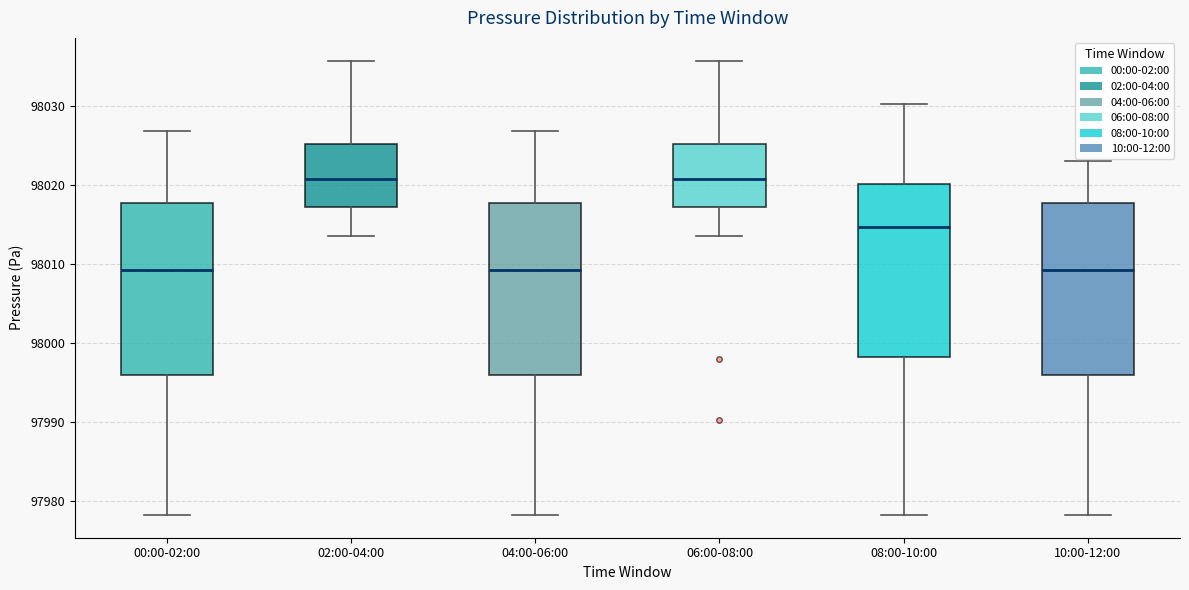

Reading left to right, read every box against the y-axis: the position of its median line, the range the box covers, and the ends of its whiskers. The values are not printed on the chart, so give them approximately, as read against the axis.

00:00-02:00: median 98009, box 97996 to 98018, whiskers 97978 to 98027
02:00-04:00: median 98021, box 98017 to 98025, whiskers 98014 to 98036
04:00-06:00: median 98009, box 97996 to 98018, whiskers 97978 to 98027
06:00-08:00: median 98021, box 98017 to 98025, whiskers 98014 to 98036
08:00-10:00: median 98015, box 97998 to 98020, whiskers 97978 to 98030
10:00-12:00: median 98009, box 97996 to 98018, whiskers 97978 to 98023